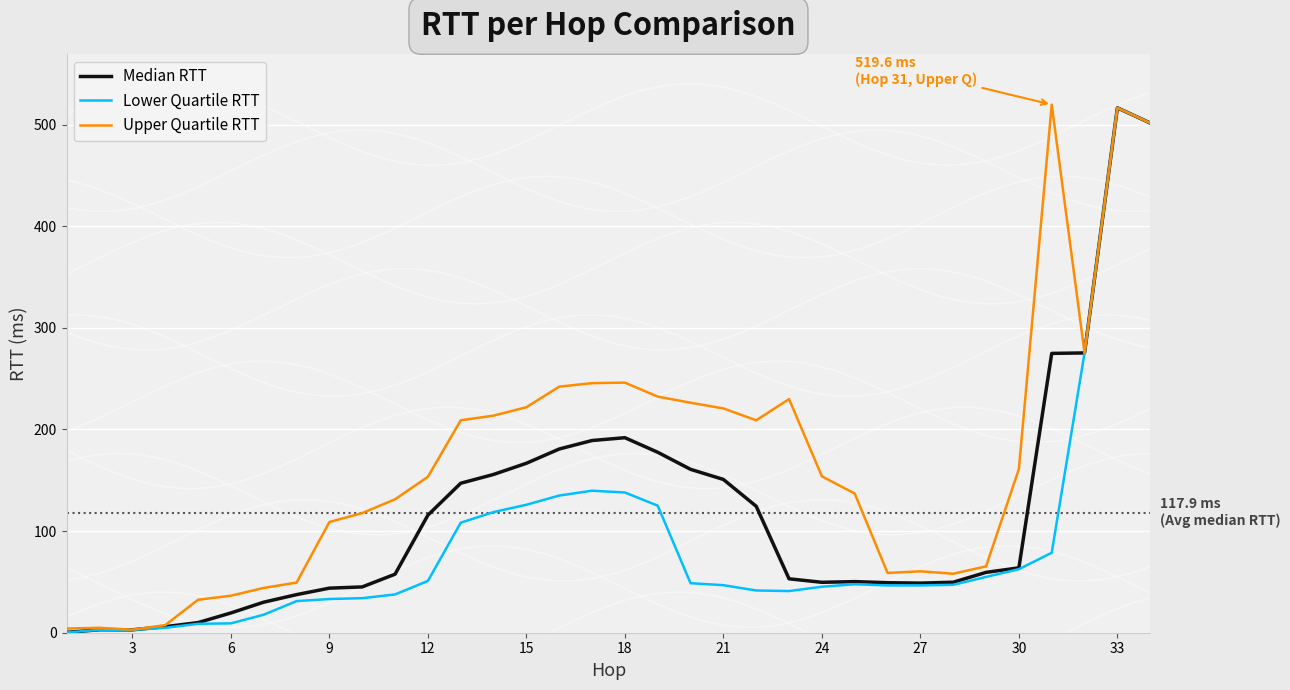

Which series has the largest range (max minus min)?

Upper Quartile RTT